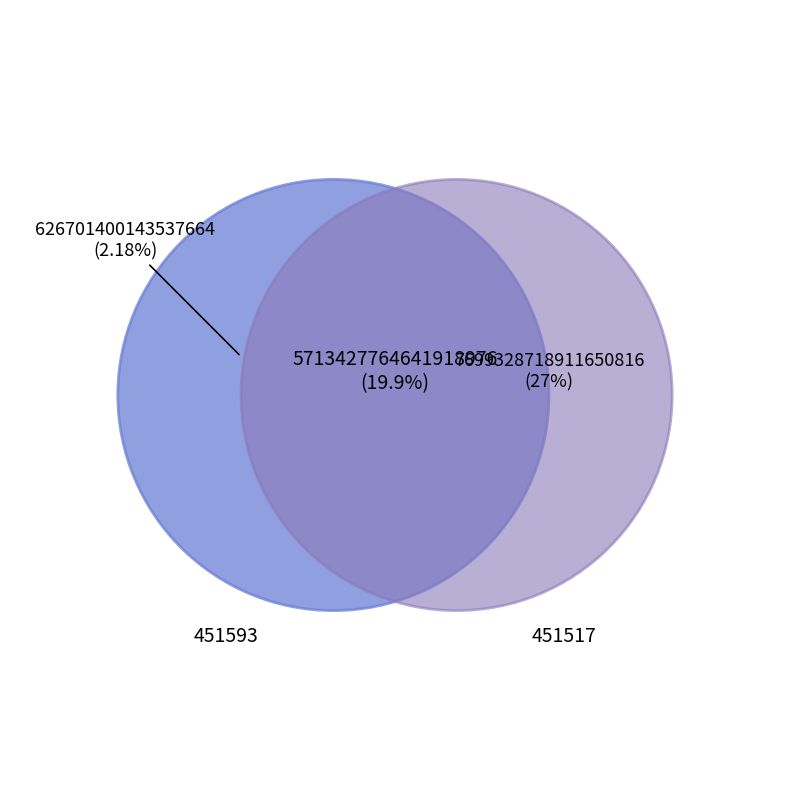

Between 451517 and 451593, which is larger?

451517